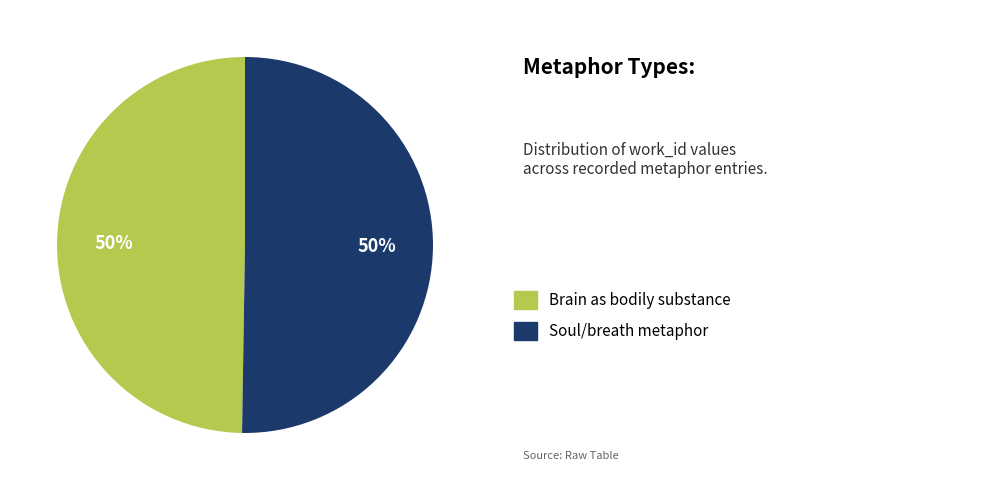

To the nearest percent, what is the average slice percentage?

50%